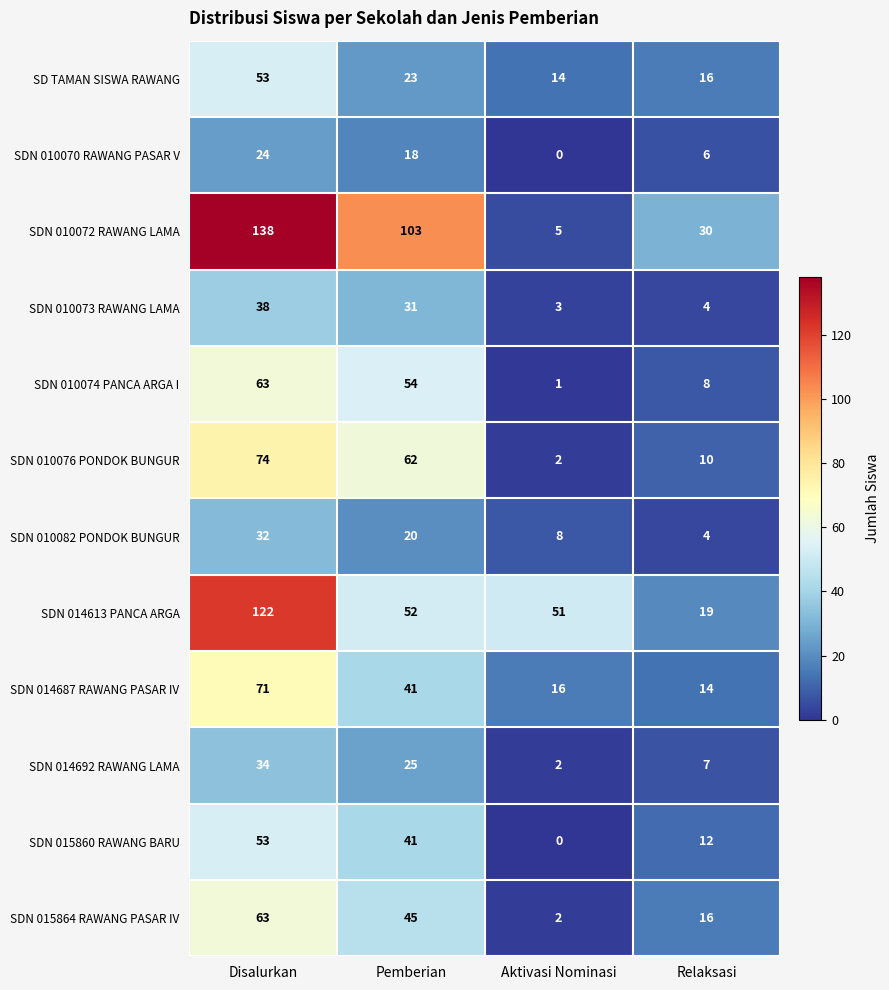

True or false: SDN 015864 RAWANG PASAR IV has a value of 1 at Aktivasi Nominasi.

False